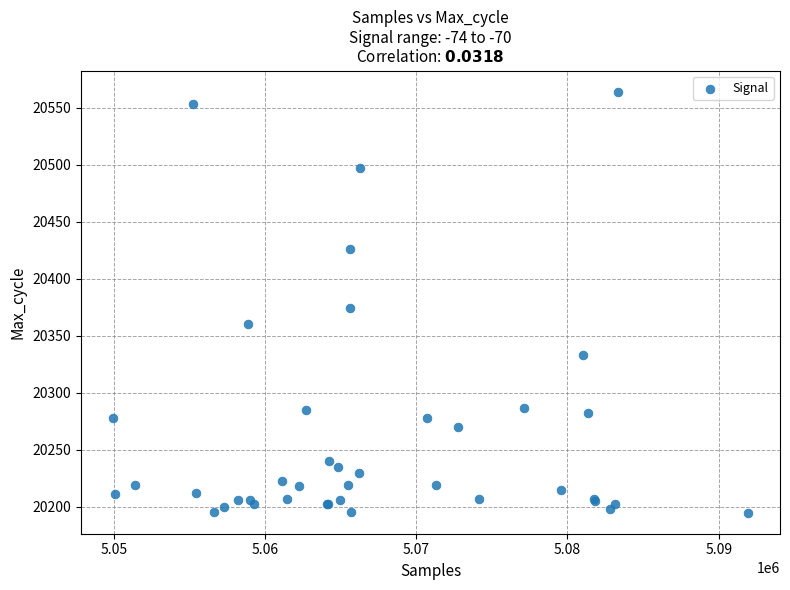

What Y value in the scatter plot is closest to 20379?

20374